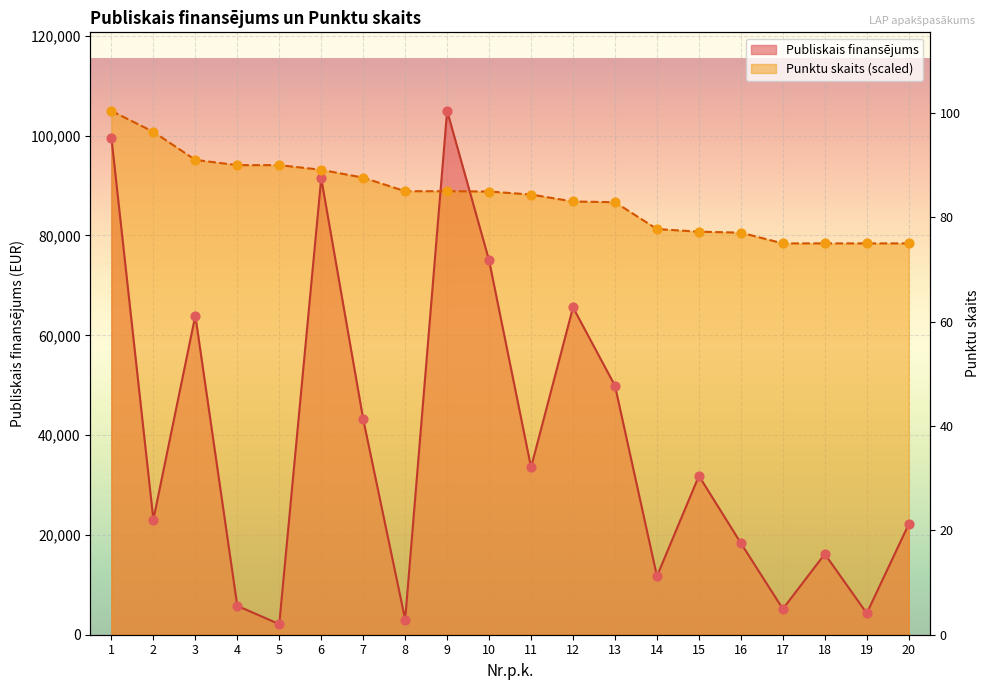

Which series contains the highest Y value?

Publiskais finansējums